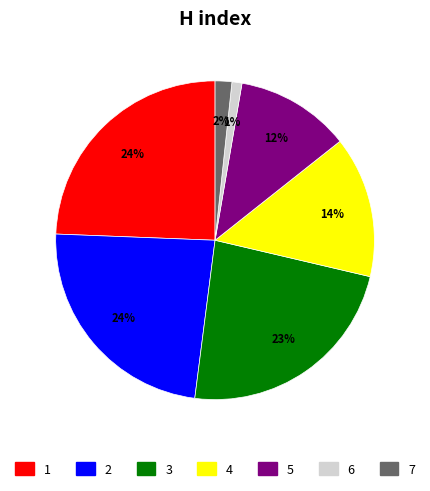

Is there any slice that represents more than half of the pie?

No